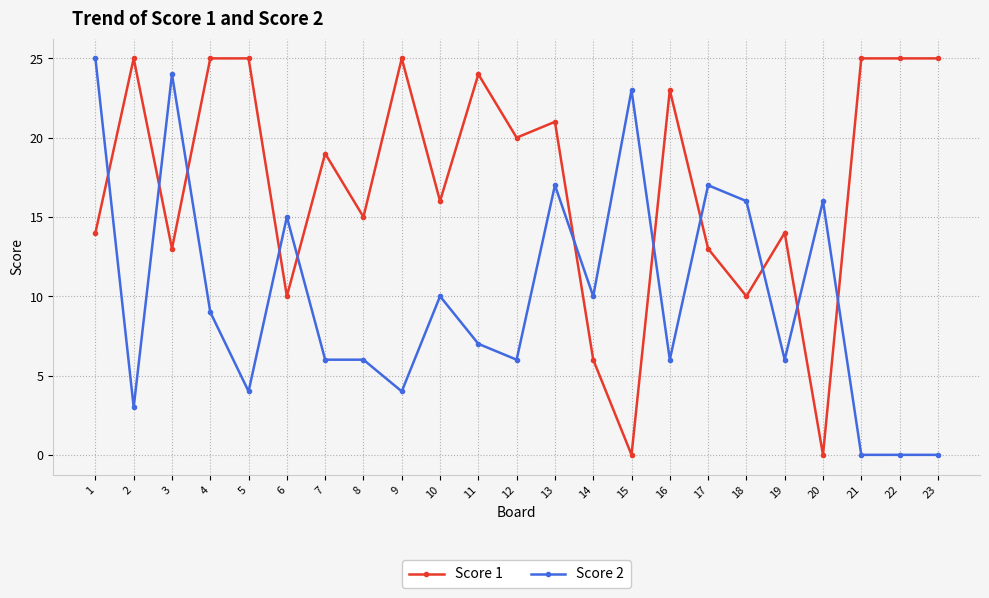

What is the maximum value shown in the chart?

25